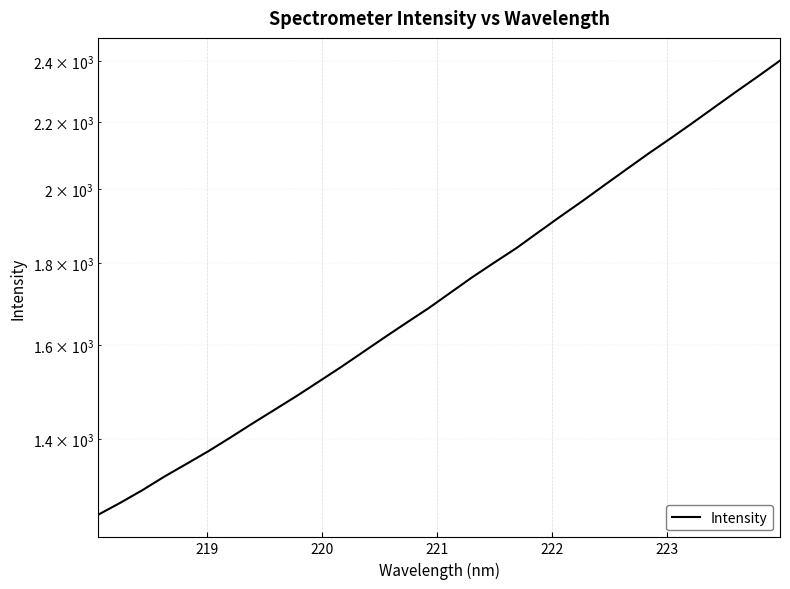

Reading left to right, extract all data points from this chart.

1257.1	1278.5	1301.7	1327.2	1351.3	1376.1	1403.1	1431.5	1459.6	1488.4	1519.0	1550.5	1583.9	1618.2	1652.4	1686.9	1724.8	1763.5	1800.7	1837.9	1880.0	1922.7	1965.3	2010.3	2056.1	2102.6	2148.4	2196.1	2246.1	2297.0	2347.9	2401.2